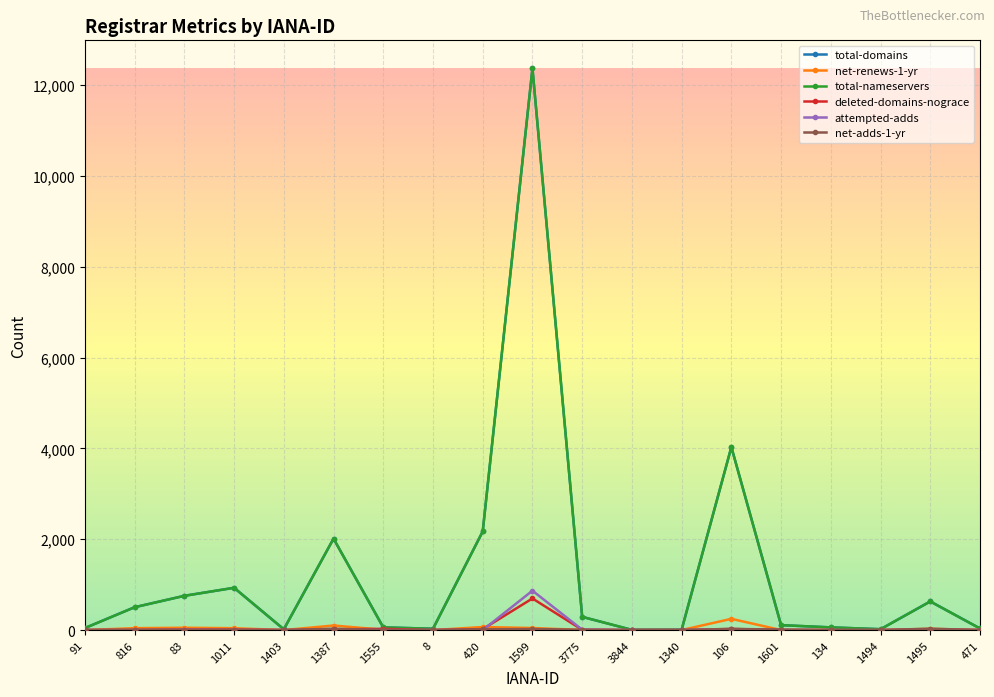

What is the label of the 5th point from the right?

1601